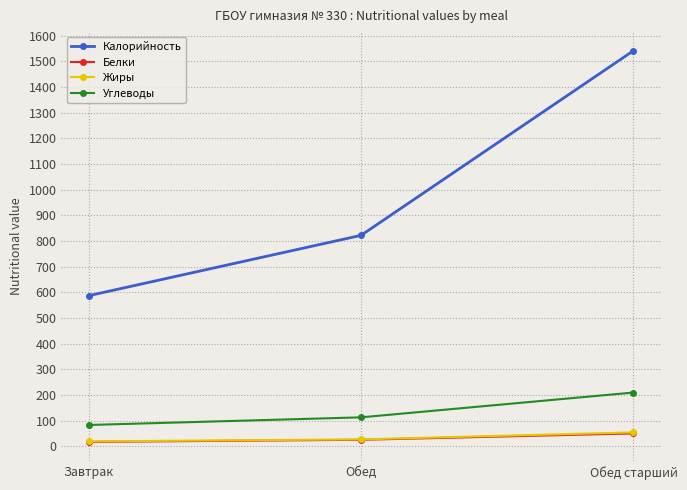

Reading left to right, what are all the values shown in this chart?

Калорийность: 587.0	822.0	1541.0
Белки: 17.8	26.0	50.7
Жиры: 19.8	27.6	54.7
Углеводы: 83.7	113.4	210.0